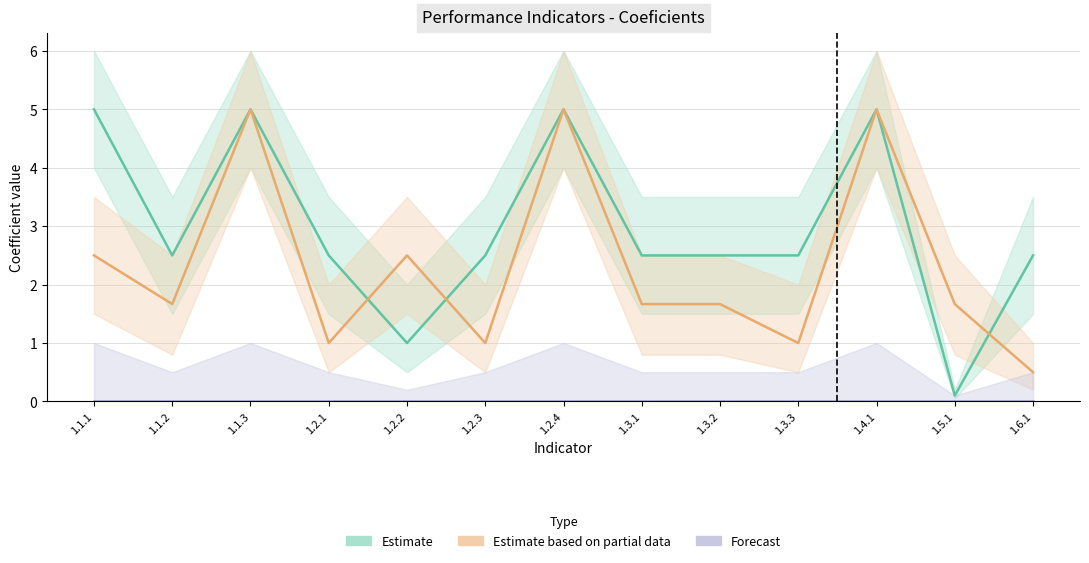

Reading left to right, extract all data points from this chart.

Estimate: 1.1.1=5.0	1.1.2=2.5	1.1.3=5.0	1.2.1=2.5	1.2.2=1.0	1.2.3=2.5	1.2.4=5.0	1.3.1=2.5	1.3.2=2.5	1.3.3=2.5	1.4.1=5.0	1.5.1=0.1	1.6.1=2.5
Estimate based on partial data: 1.1.1=2.5	1.1.2=1.7	1.1.3=5.0	1.2.1=1.0	1.2.2=2.5	1.2.3=1.0	1.2.4=5.0	1.3.1=1.7	1.3.2=1.7	1.3.3=1.0	1.4.1=5.0	1.5.1=1.7	1.6.1=0.5
Forecast: 1.1.1=0.0	1.1.2=0.0	1.1.3=0.0	1.2.1=0.0	1.2.2=0.0	1.2.3=0.0	1.2.4=0.0	1.3.1=0.0	1.3.2=0.0	1.3.3=0.0	1.4.1=0.0	1.5.1=0.0	1.6.1=0.0